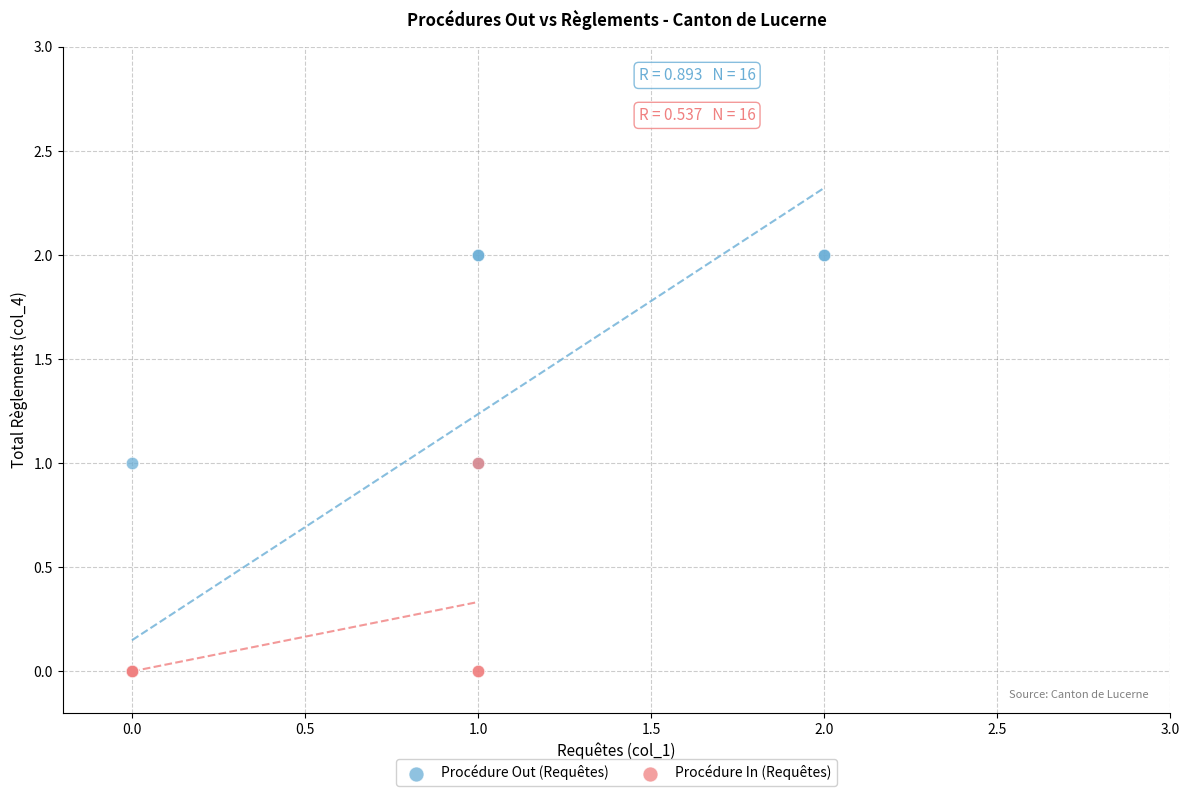

Which series has the widest spread of Y values?

Procédure Out (Requêtes)